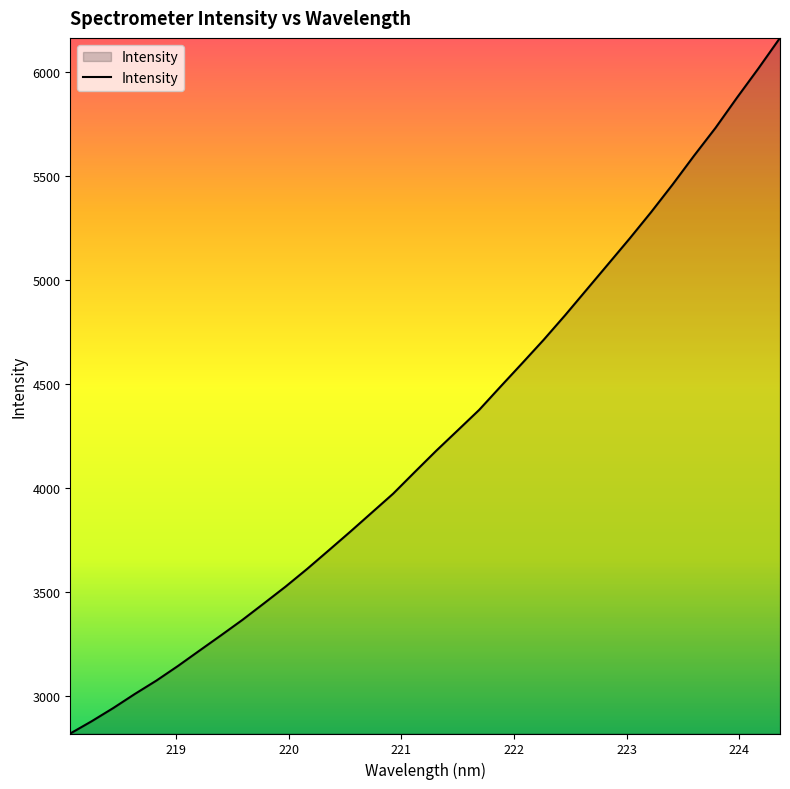

What is the minimum value shown in the chart?

2820.7